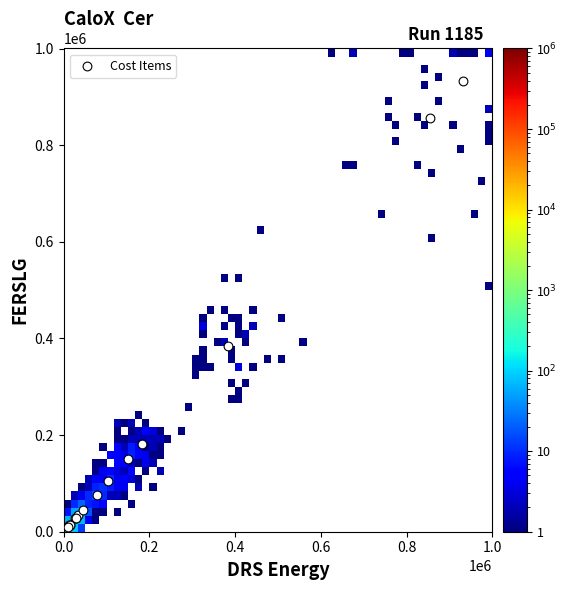

What Y value in the scatter plot is closest to 470802?

383705.7